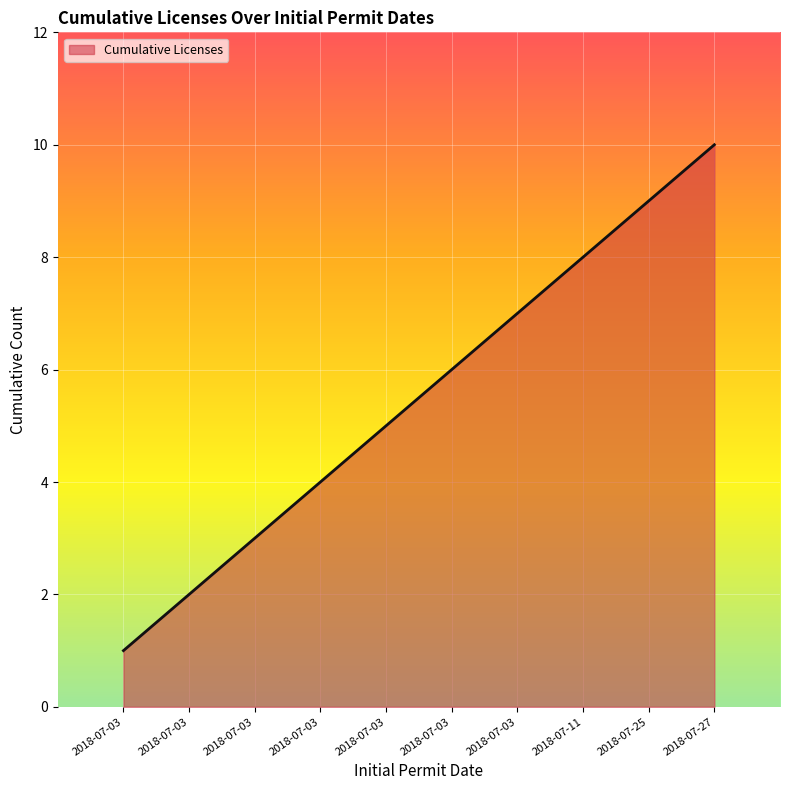

What is the change in value from 2018-07-03 to 2018-07-11?

+7